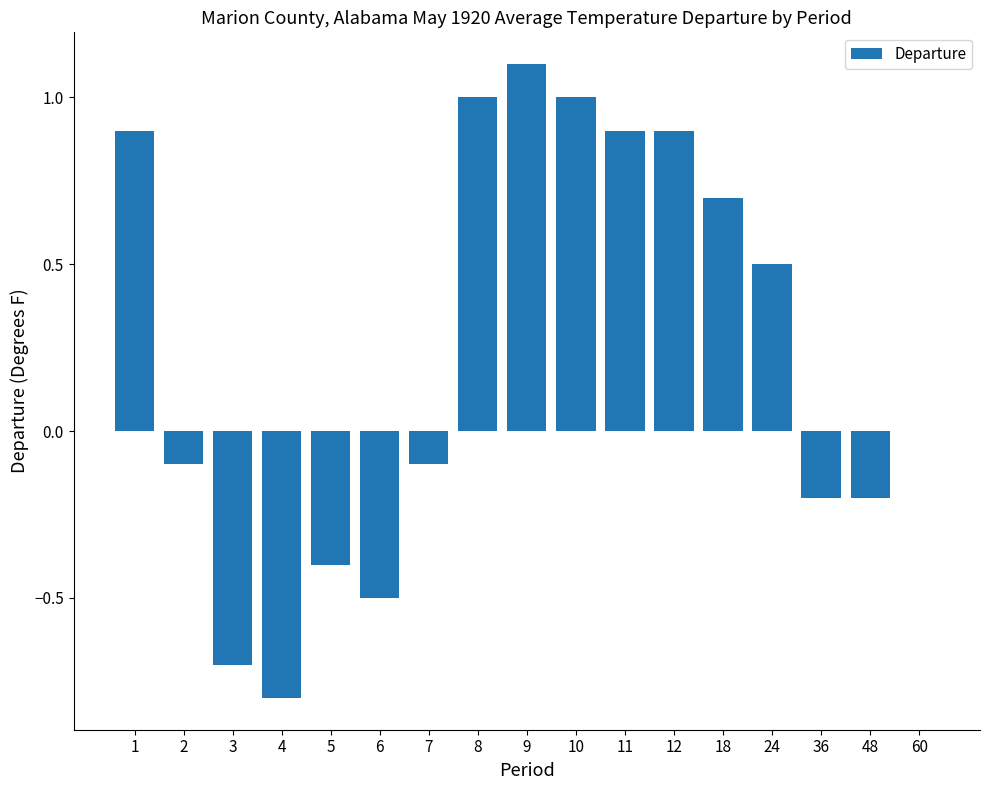

How many series are shown in this chart?

1